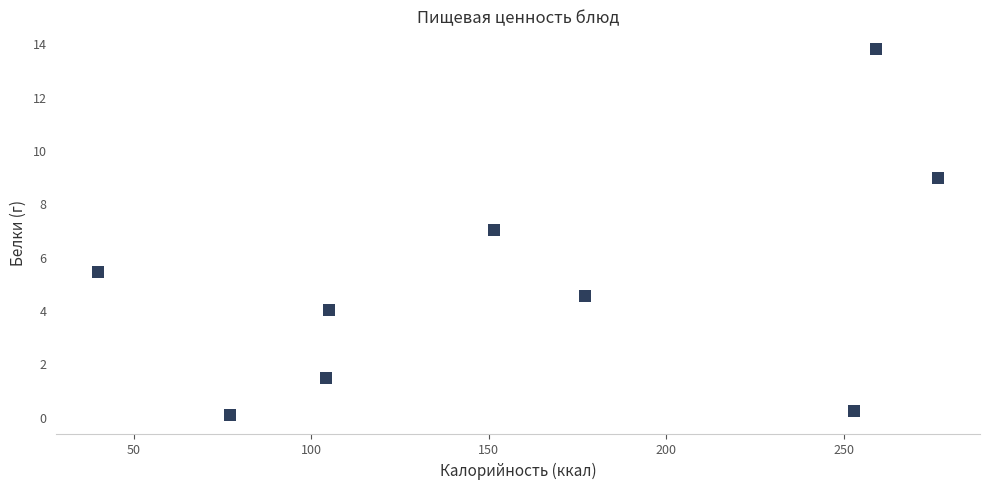

What is the average X value?

160.4